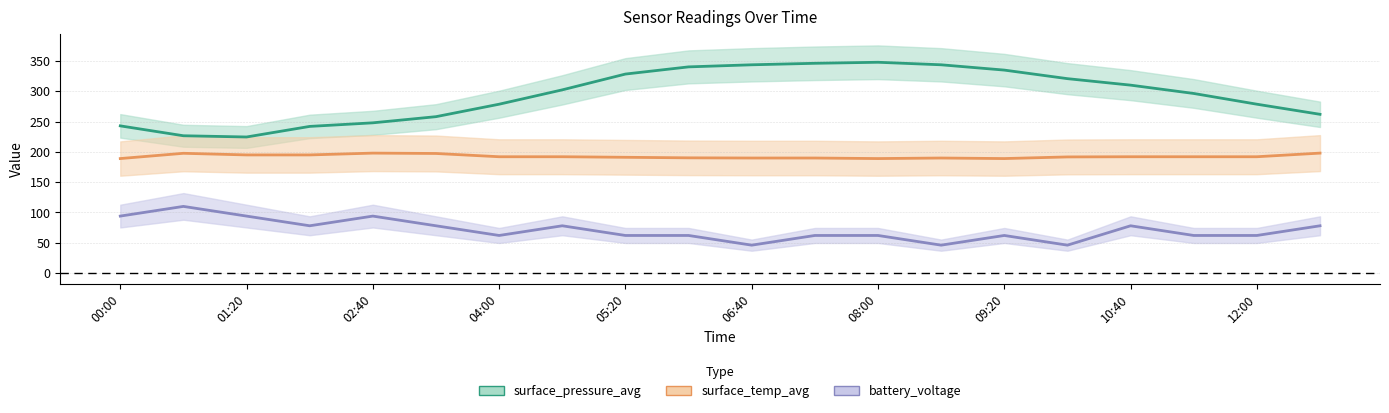

True or false: surface_temp_avg and battery_voltage intersect in this chart.

False